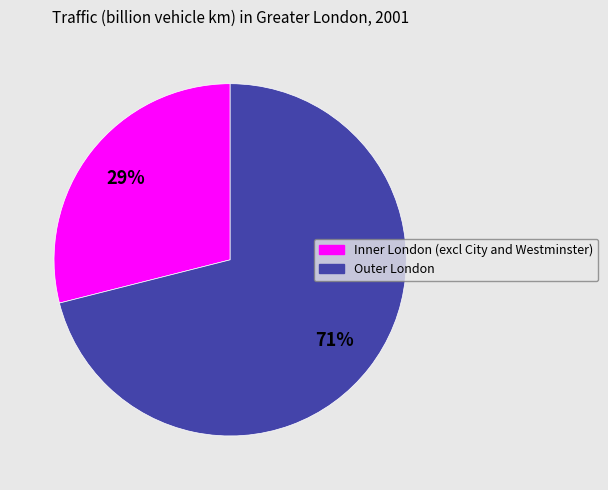

Is it true that Inner London (excl City and Westminster) is 29% of the pie?

True